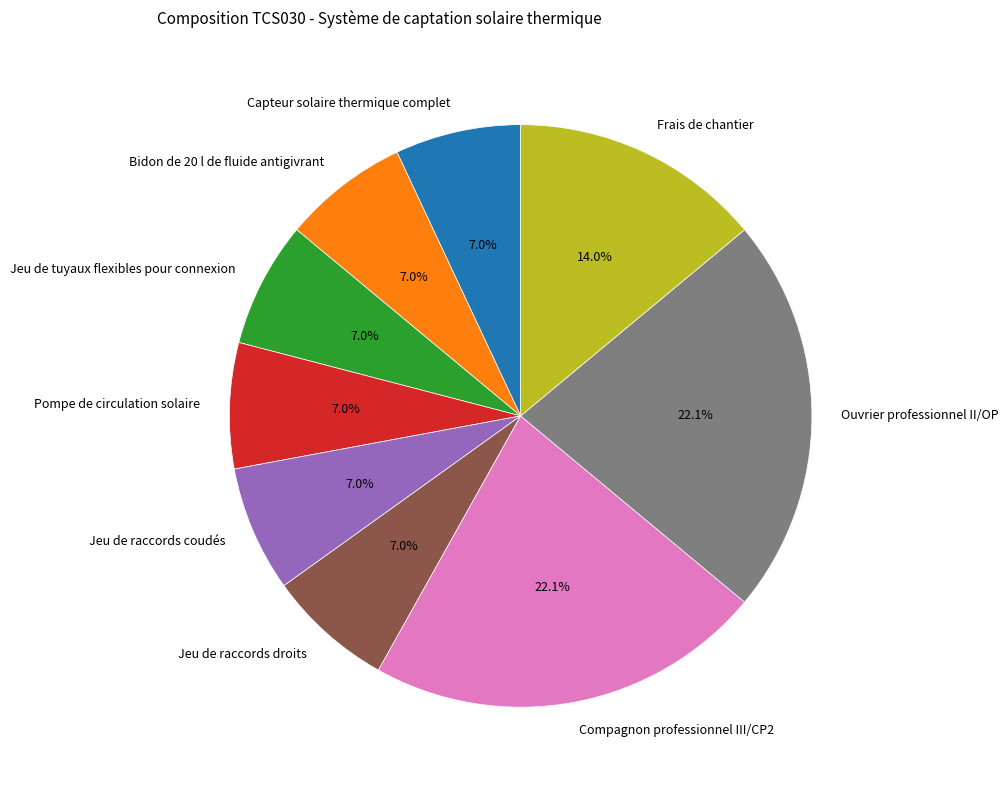

Does Pompe de circulation solaire account for over 50% of the chart?

No